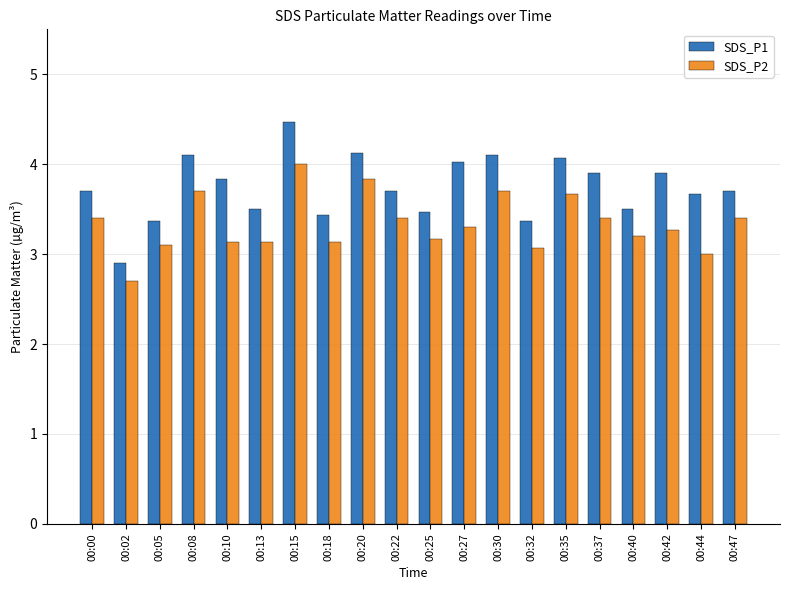

What is the value of the SDS_P1 bar at the 2nd from the left?

2.9